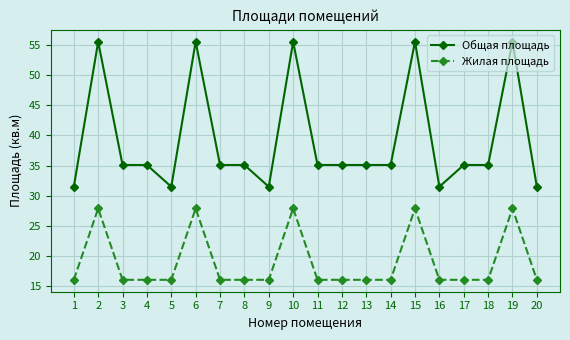

What is the difference between the Жилая площадь values at 15 and 5?

11.8